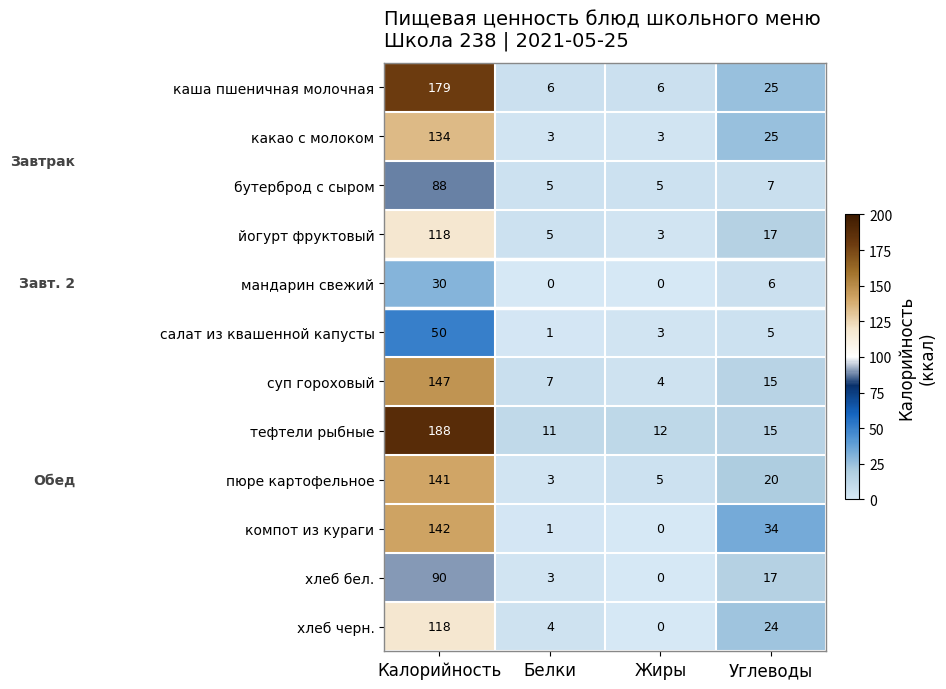

Which series has the widest spread of values?

тефтели рыбные